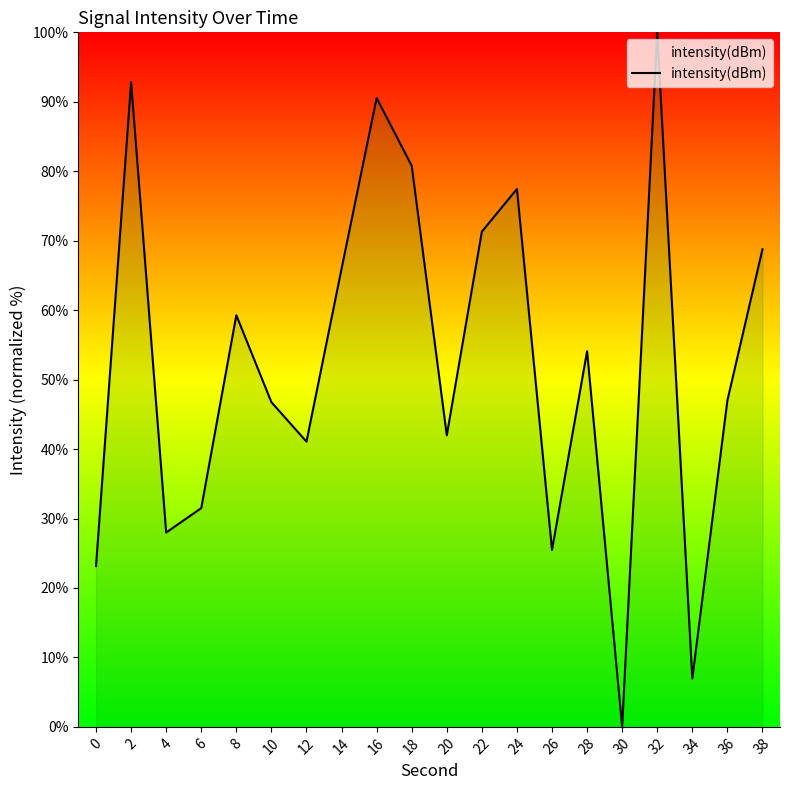

How many categories are shown in the chart?

20